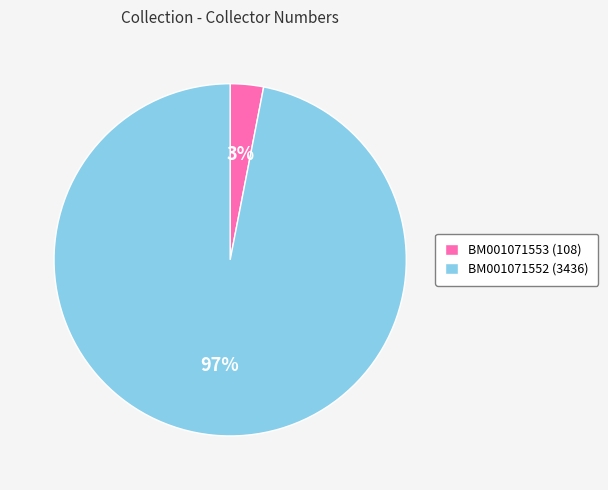

To the nearest percent, what is the combined percentage of BM001071552 (3436) and BM001071553 (108)?

100%